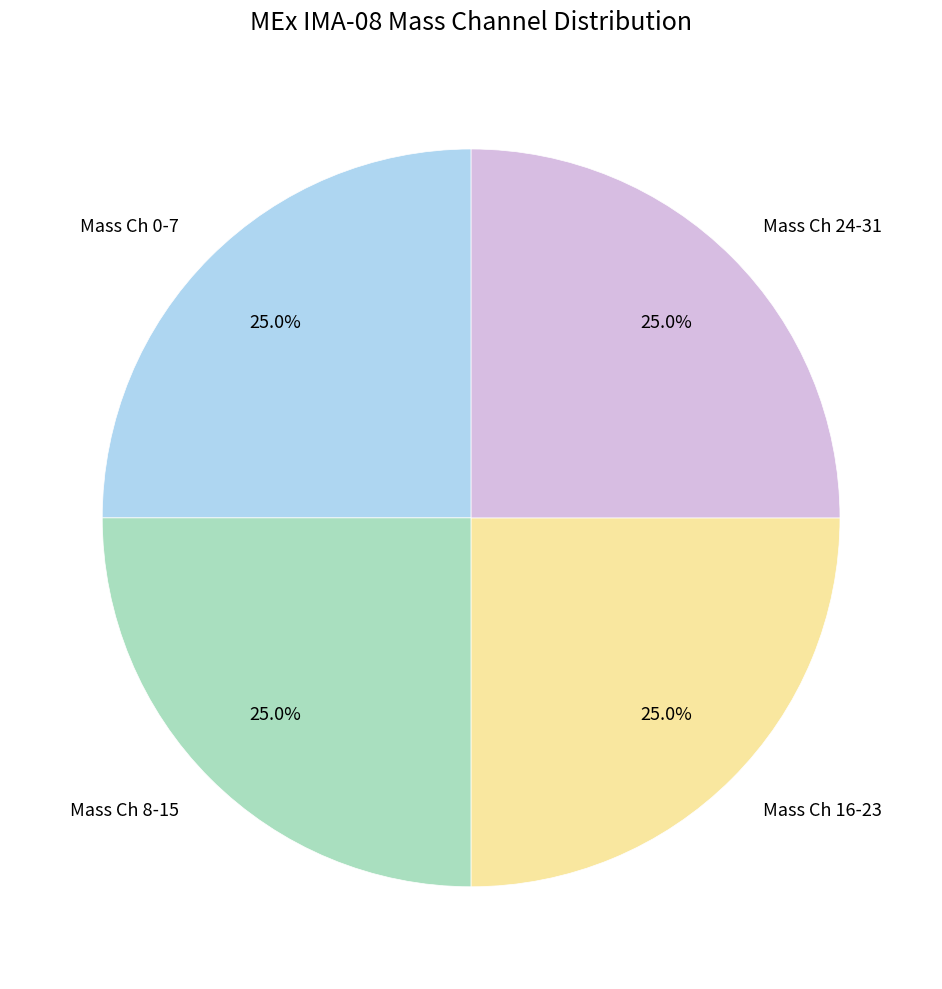

To the nearest percent, what is the average slice percentage?

25%